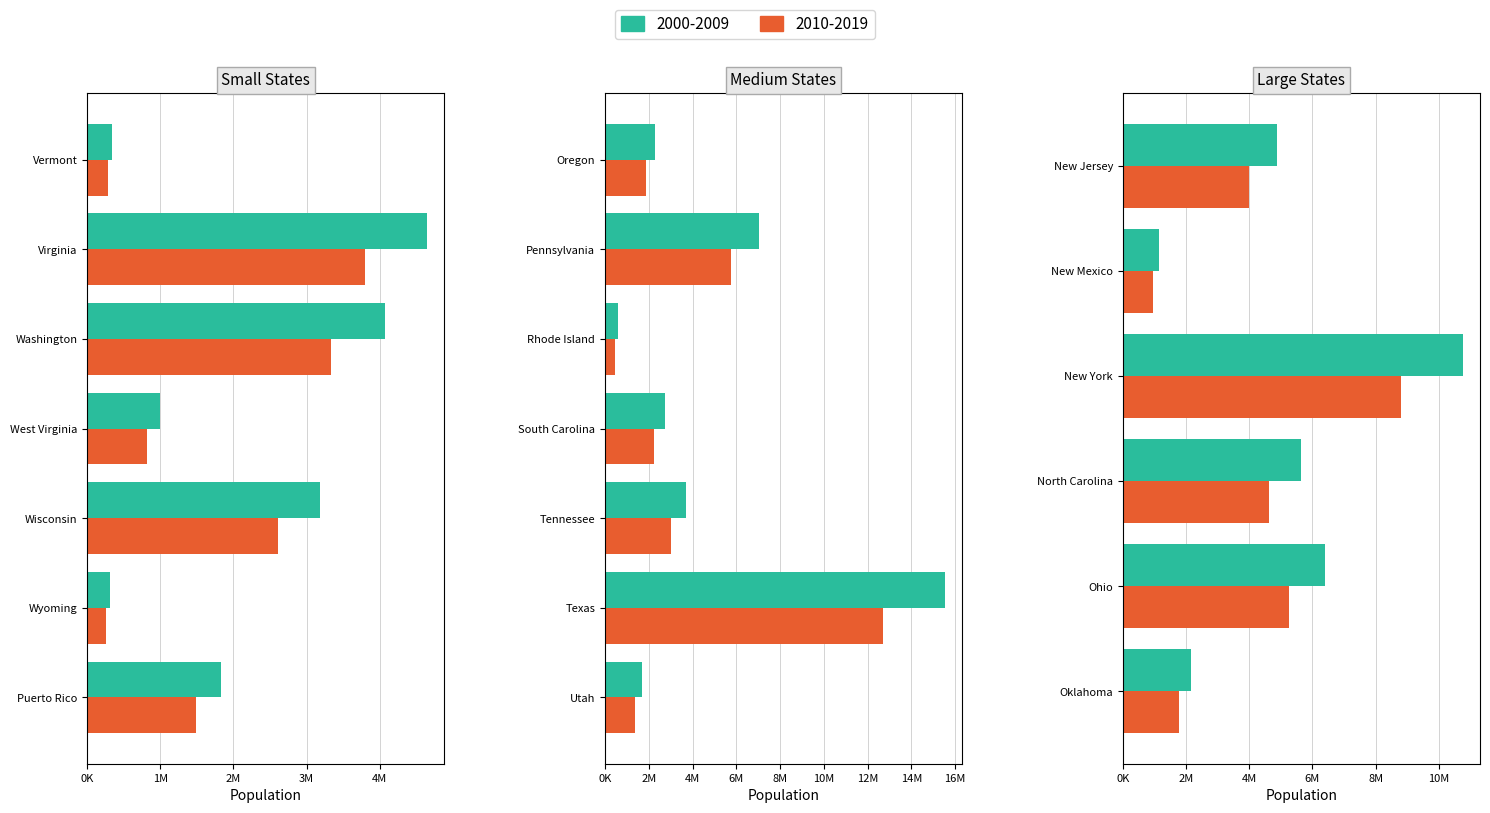

Rank the categories by value from highest to lowest.

Texas, New York, Pennsylvania, Ohio, North Carolina, New Jersey, Virginia, Washington, Tennessee, Wisconsin, South Carolina, Oregon, Oklahoma, Puerto Rico, Utah, New Mexico, West Virginia, Rhode Island, Vermont, Wyoming